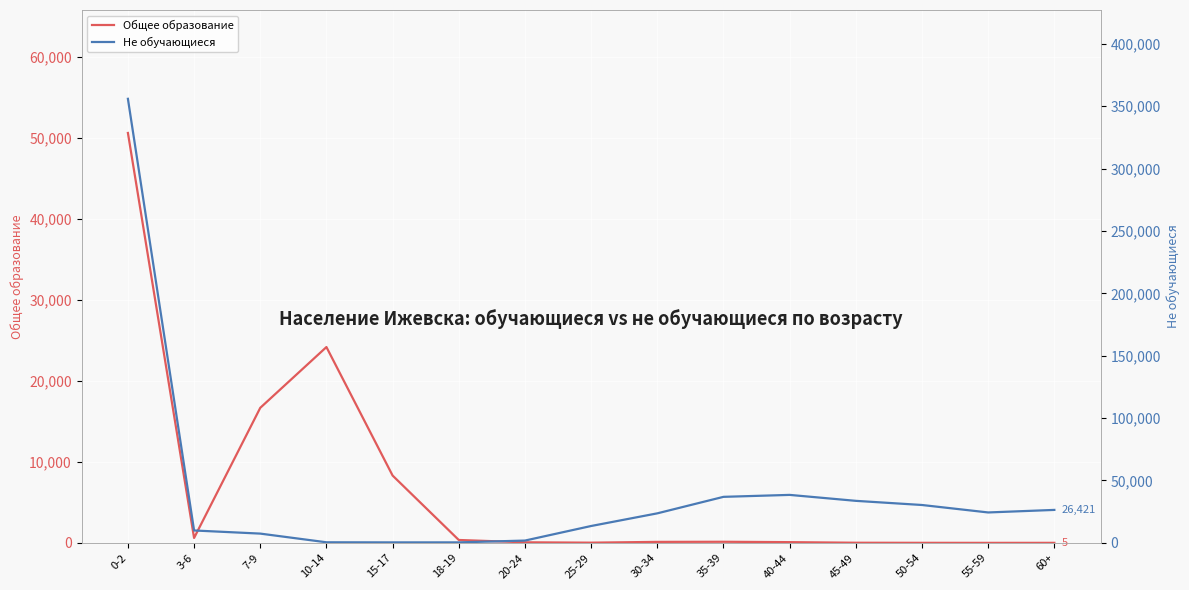

At how many categories does at least one series exceed 173472?

1